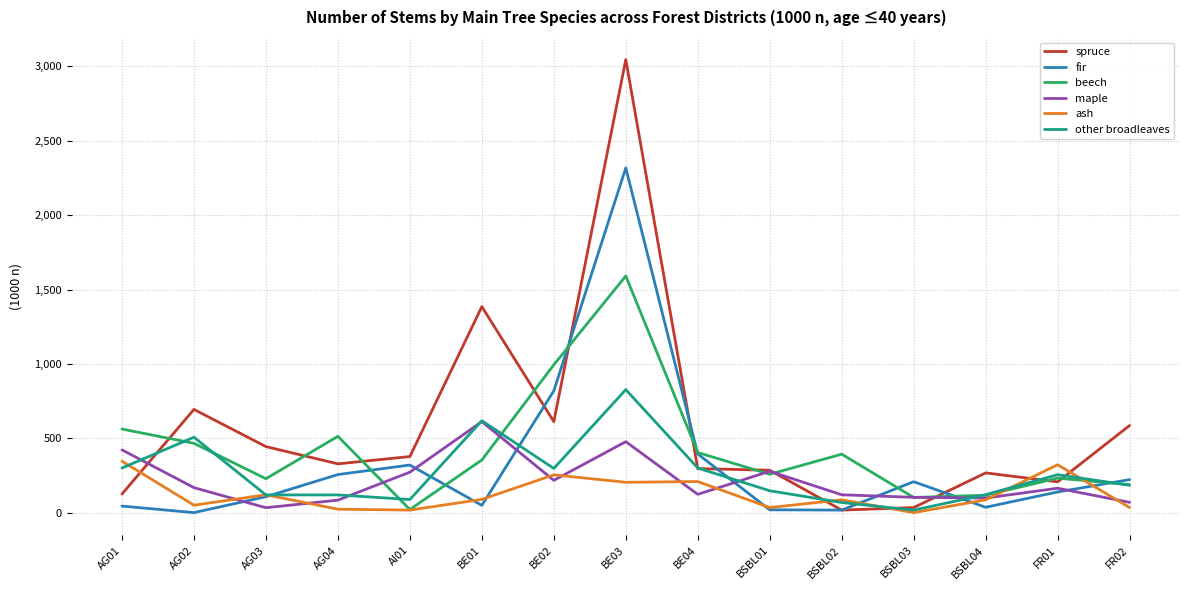

Which category has the highest value across all series?

BE03